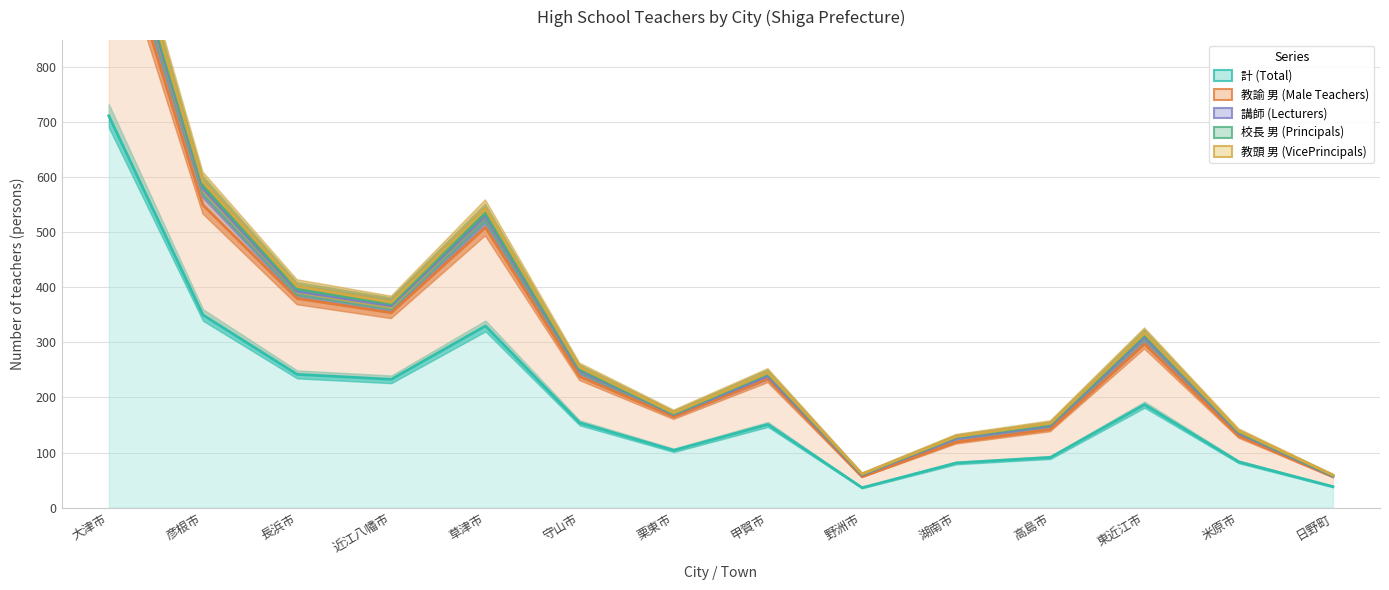

Where is the first local minimum for 教頭 男 (VicePrincipals)?

近江八幡市